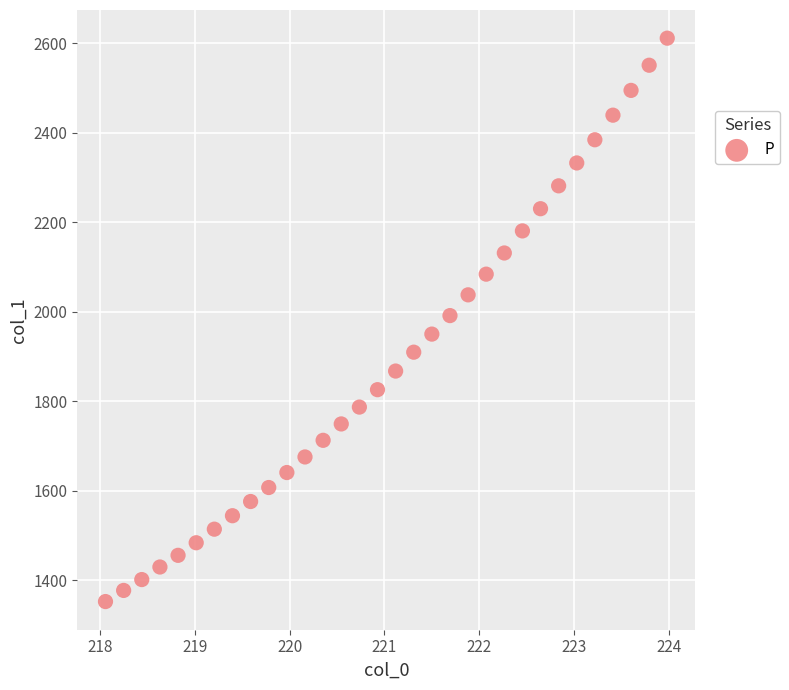

What is the range of X values (max minus min)?

5.9